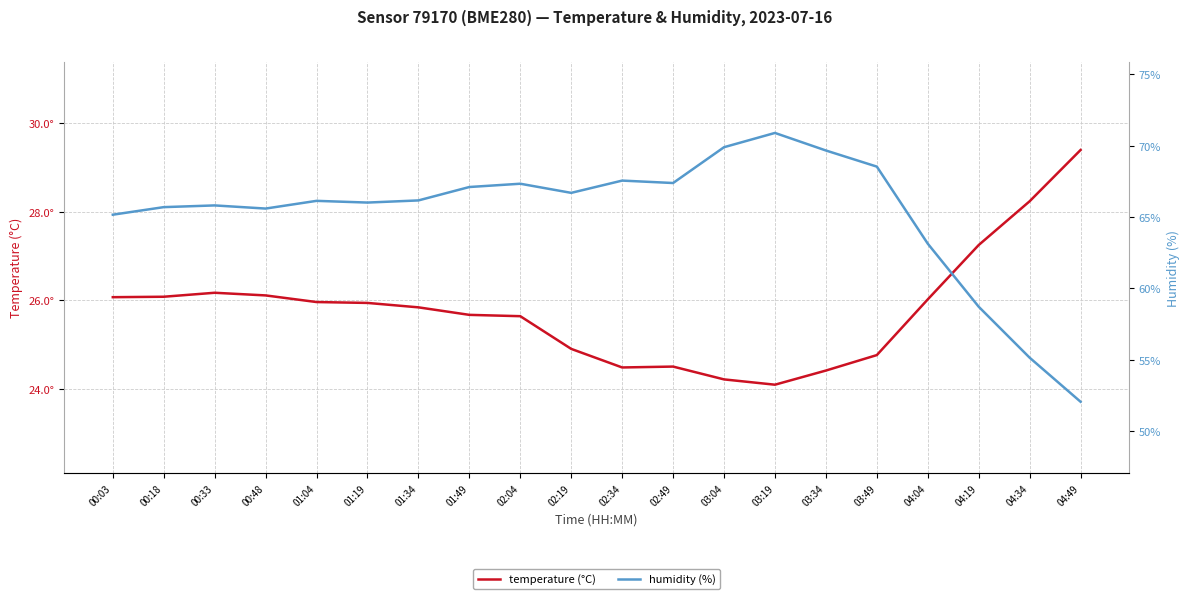

What position from the left is 03:34?

15